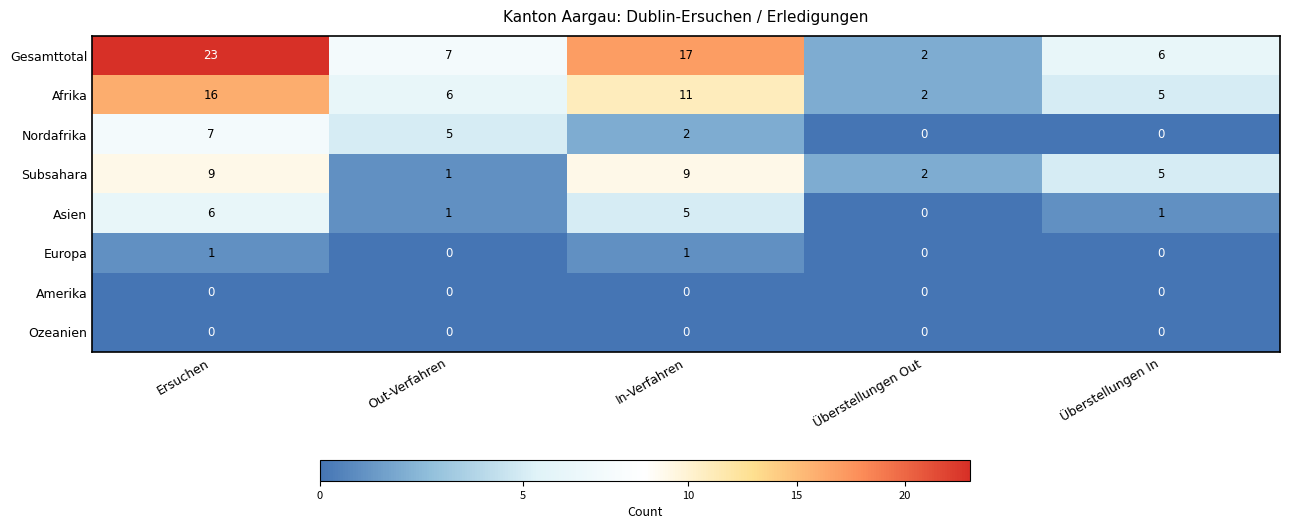

Which series has the largest total across all categories?

Gesamttotal